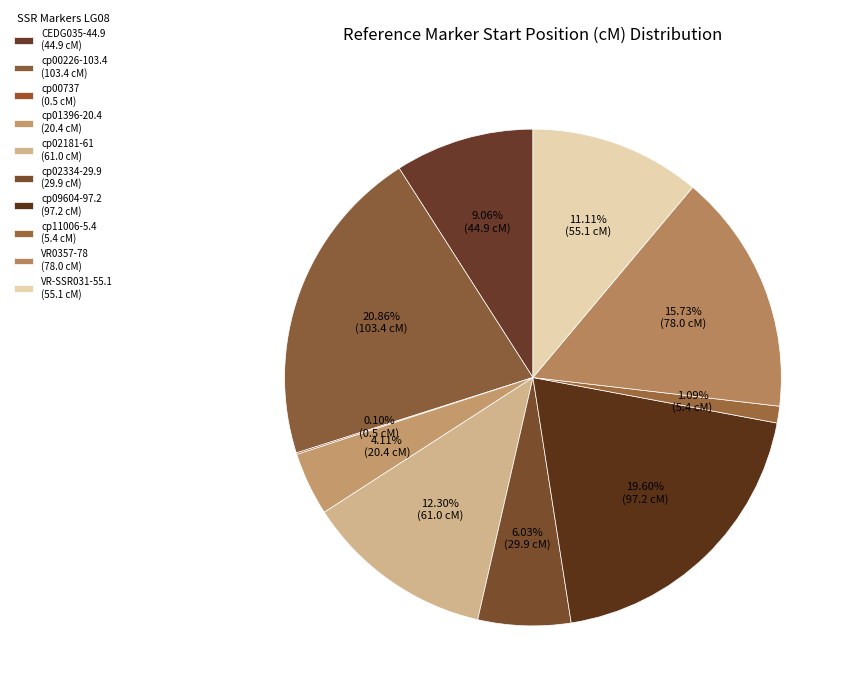

To the nearest percent, what is the difference between the largest and smallest slice percentages?

21%